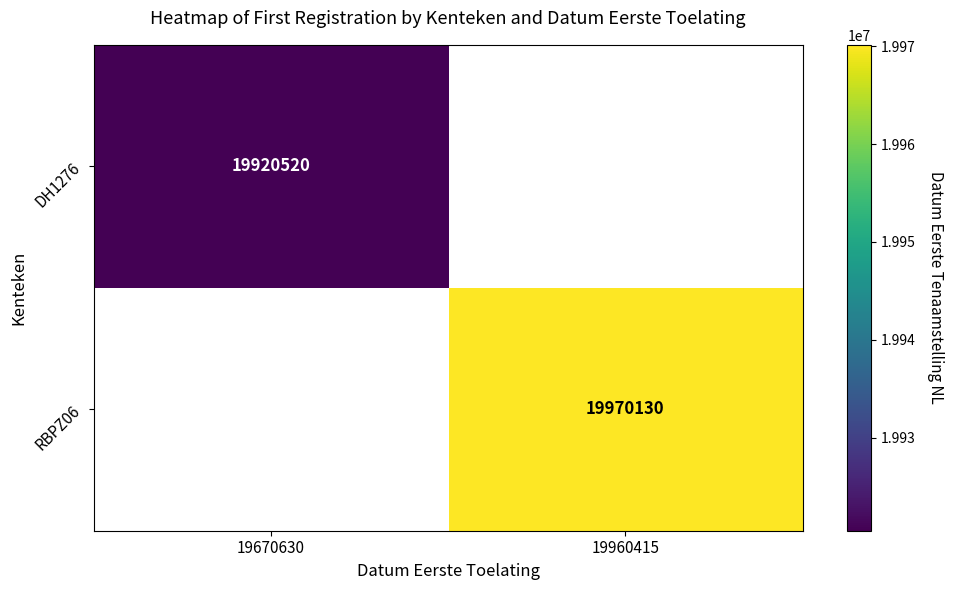

The DH1276 series shows 19920520 at 19670630. True or false?

True